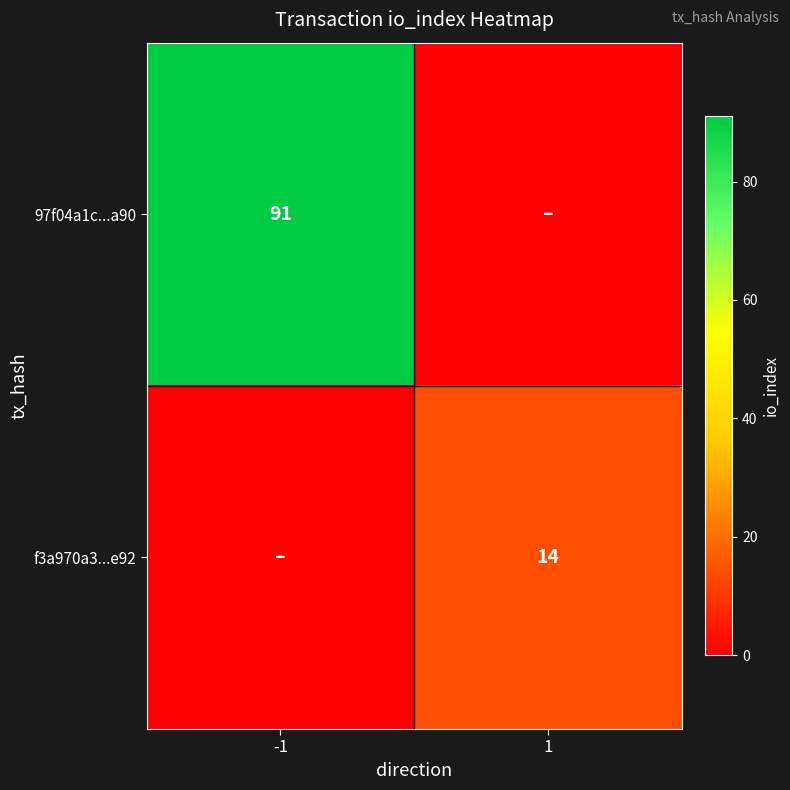

The 97f04a1c...a90 series shows 59 at -1. True or false?

False